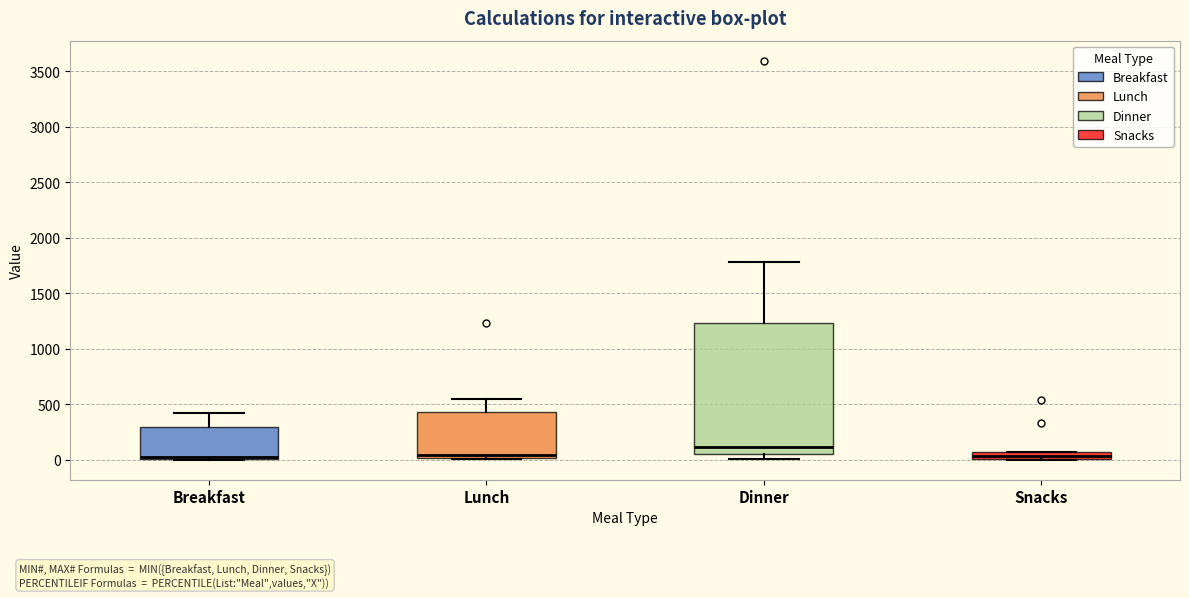

Comparing the boxes themselves (not the whiskers), which one is the tallest?

Dinner